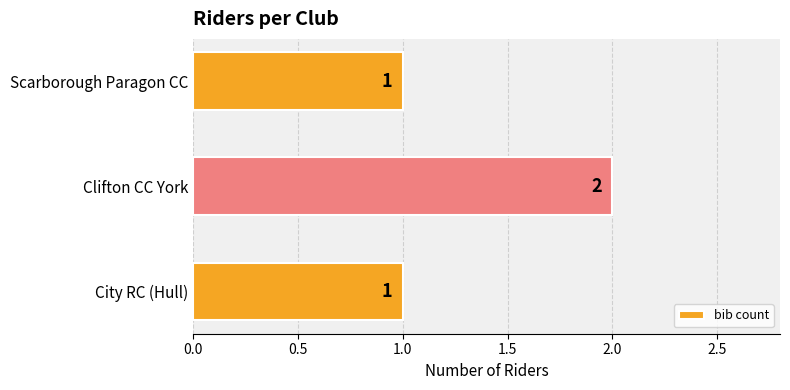

Approximately how many times larger is the value at Scarborough Paragon CC compared to Clifton CC York?

0.5